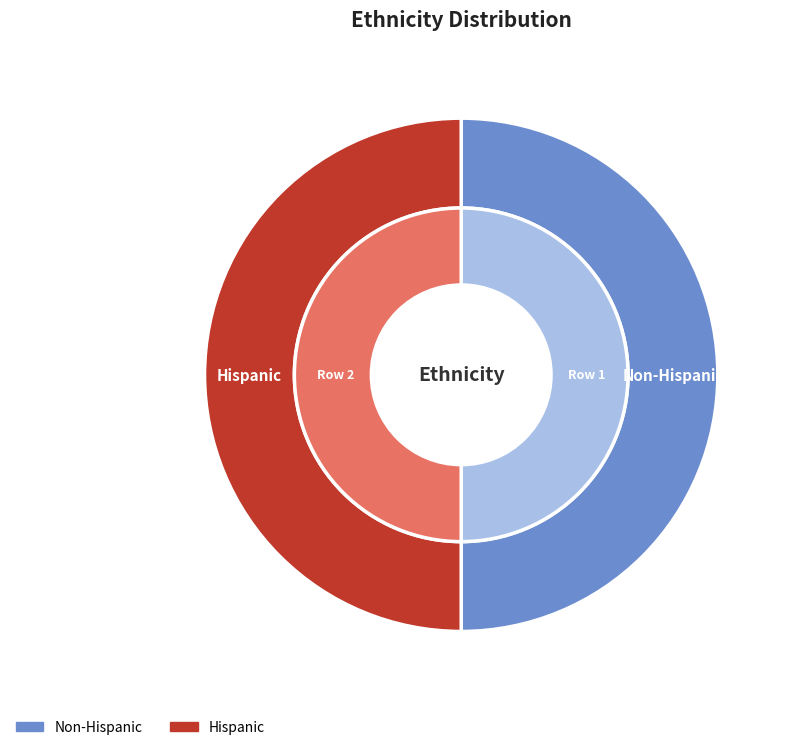

Count the number of slices in the pie.

2